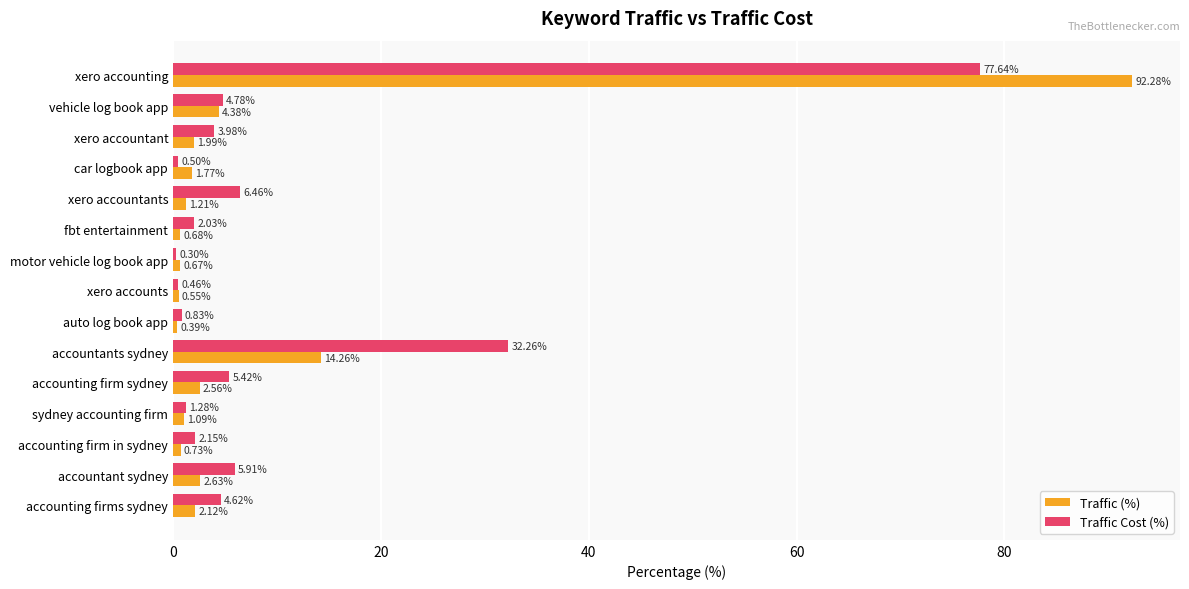

At which category does the chart reach its peak across all series?

xero accounting